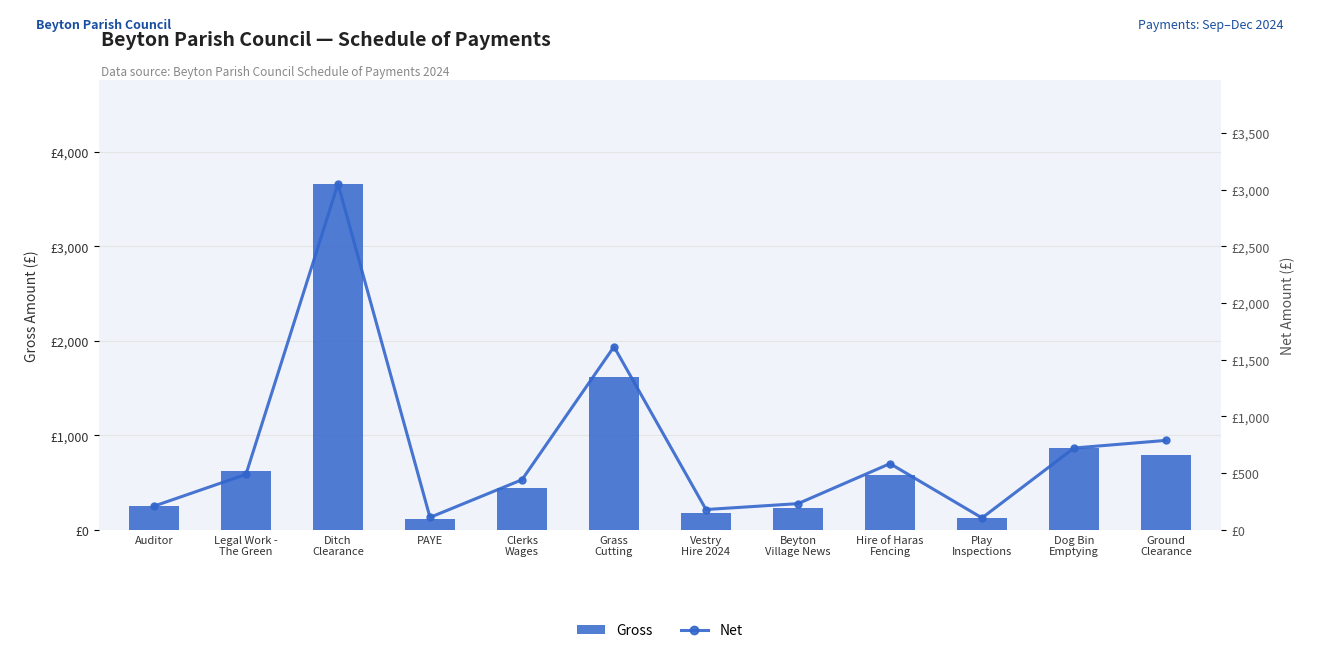

Which series has the largest range (max minus min)?

Gross